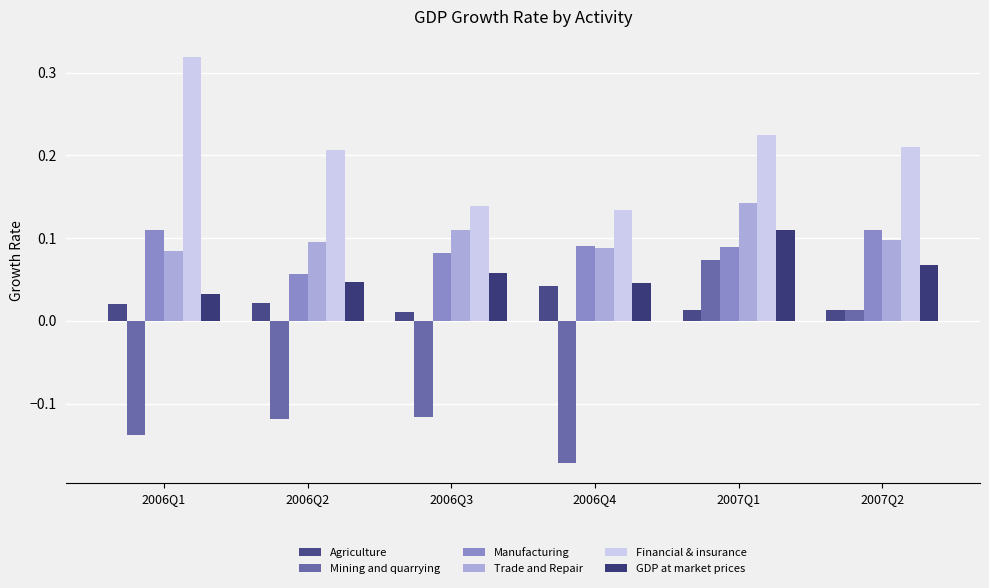

At which category does the chart reach its minimum across all series?

2006Q4